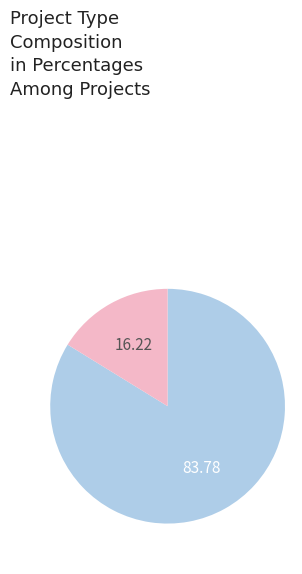

Is there any slice that represents more than half of the pie?

Yes